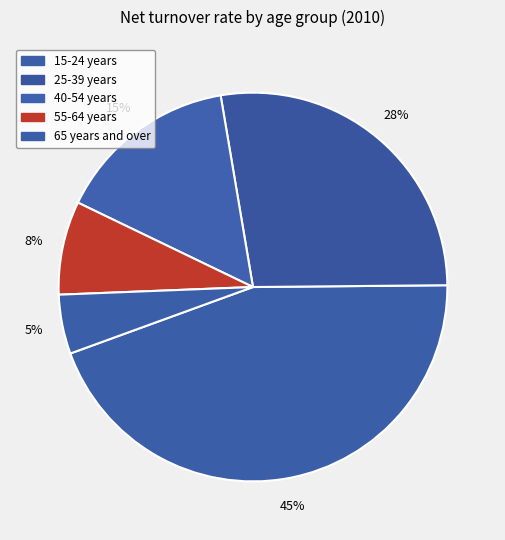

The 15-24 years slice represents 36% of the pie. True or false?

False